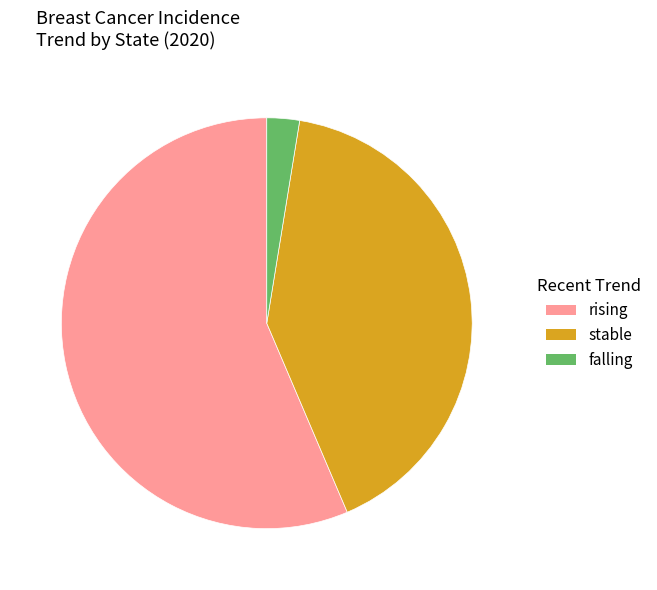

Count the number of slices in the pie.

3